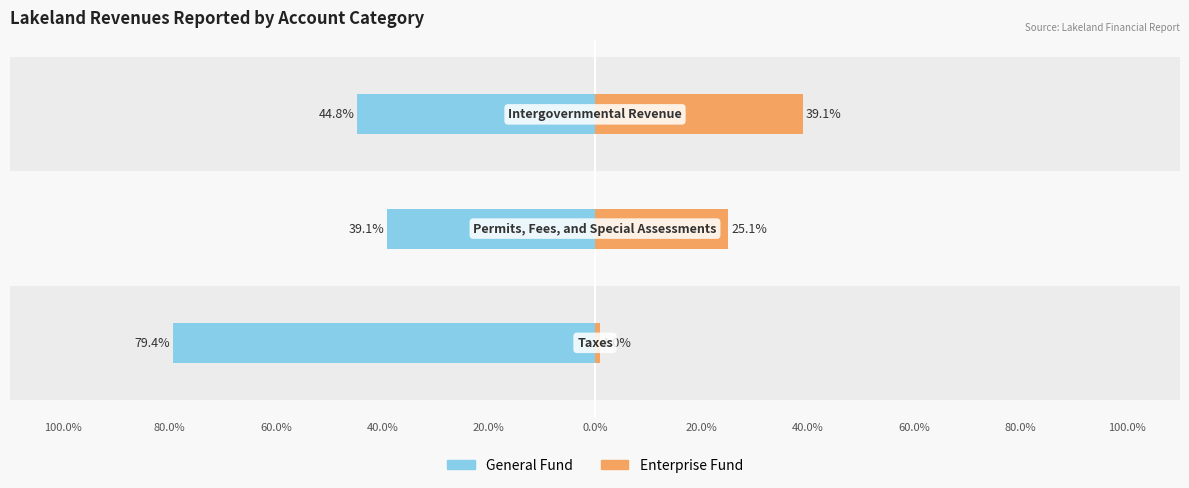

Reading left to right, transcribe all the data shown in this chart.

General Fund: -79.4	-39.1	-44.8
Enterprise Fund: 1.0	25.1	39.1